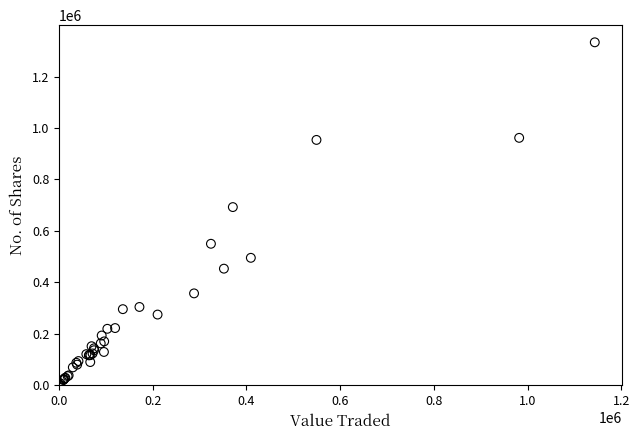

What Y value in the scatter plot is closest to 666734?

692597